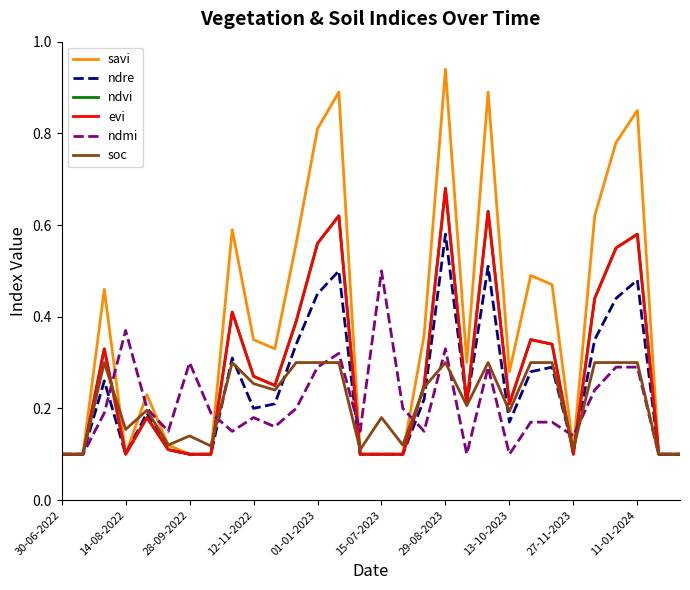

Does the chart have visible grid lines?

No